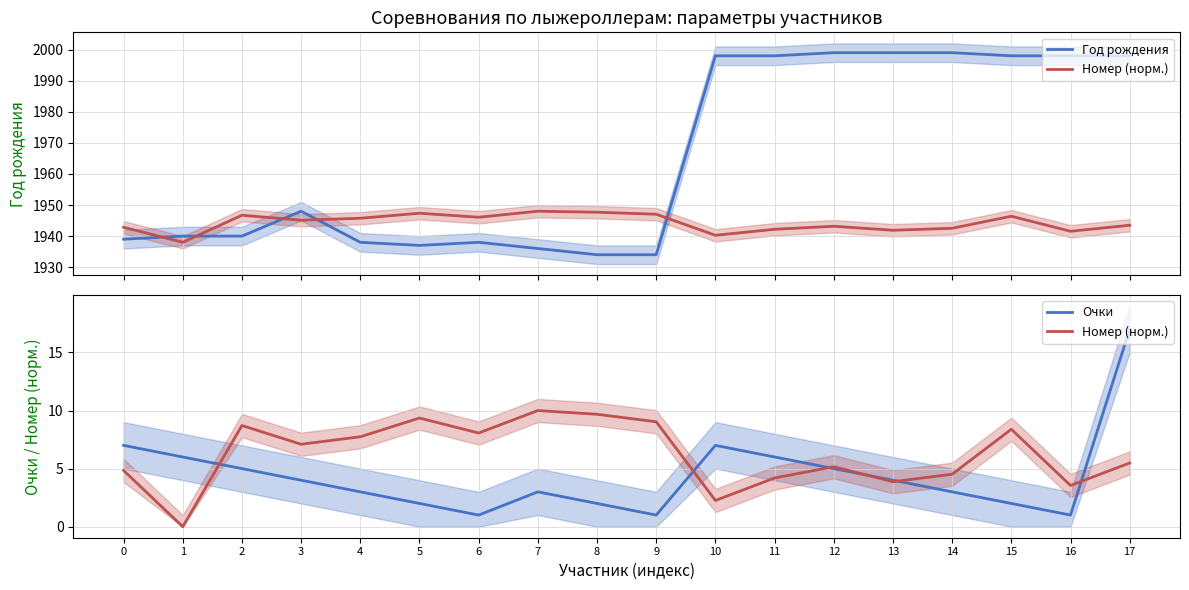

Read the Очки value at 15.

2.0